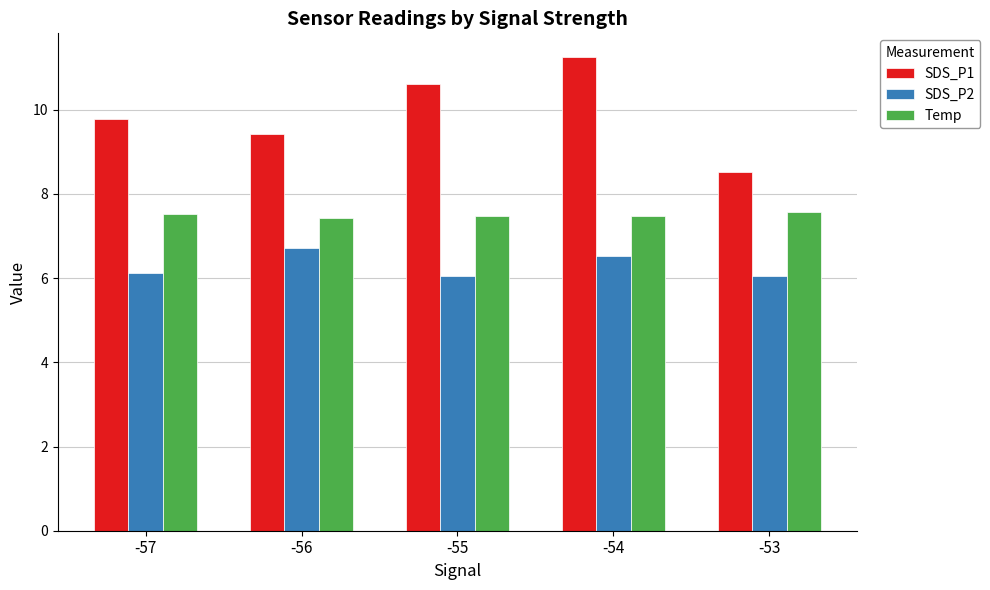

Which series has the largest range (max minus min)?

SDS_P1